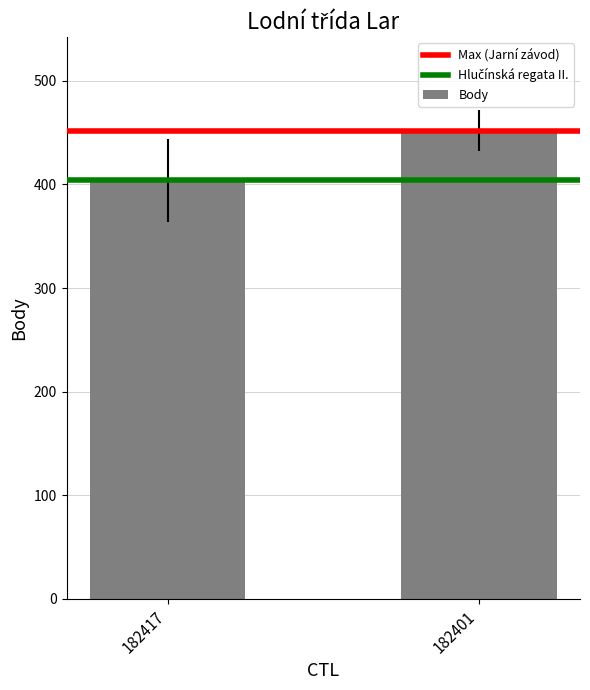

What value does the data have at 182417?

404